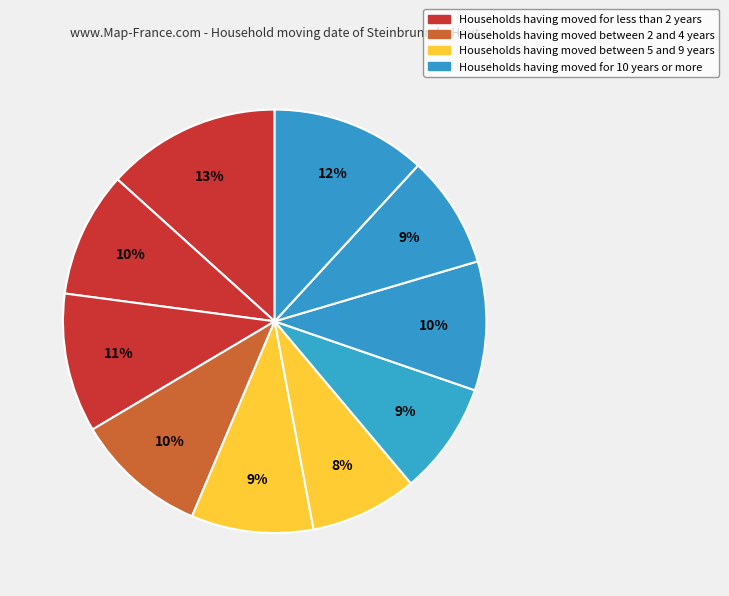

How many slices are in this pie chart?

10